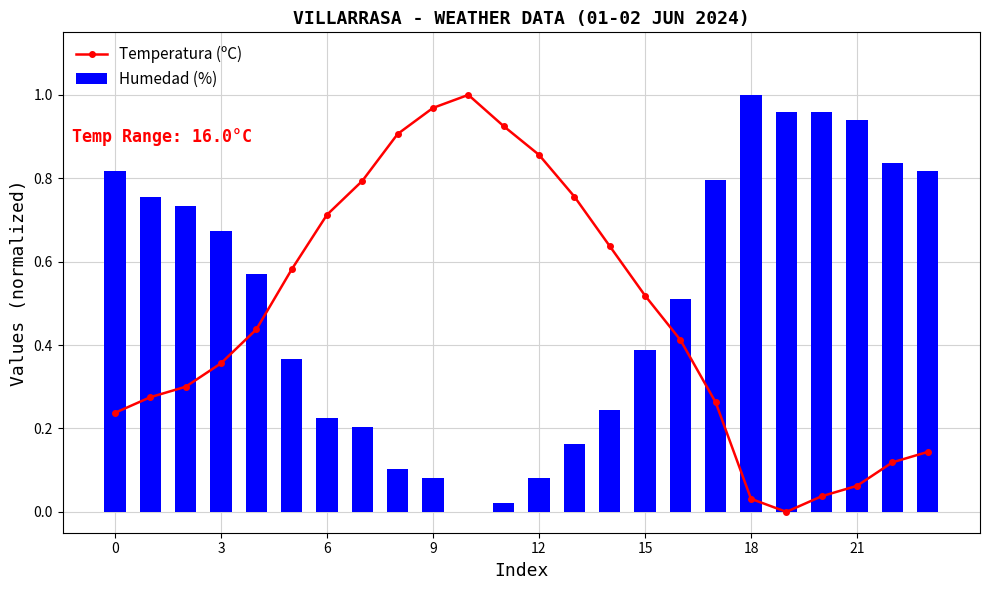

What is the total value across all series at 15?

0.9